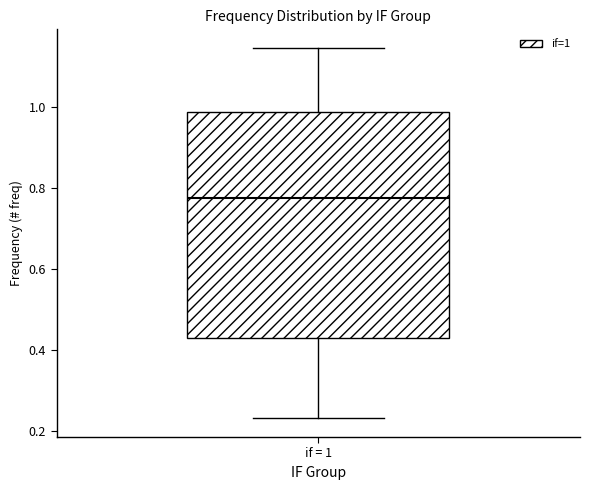

Where is the lower edge of the box for if = 1 on the y-axis? The values are not printed on the chart, so give them approximately, as read against the axis.

0.42